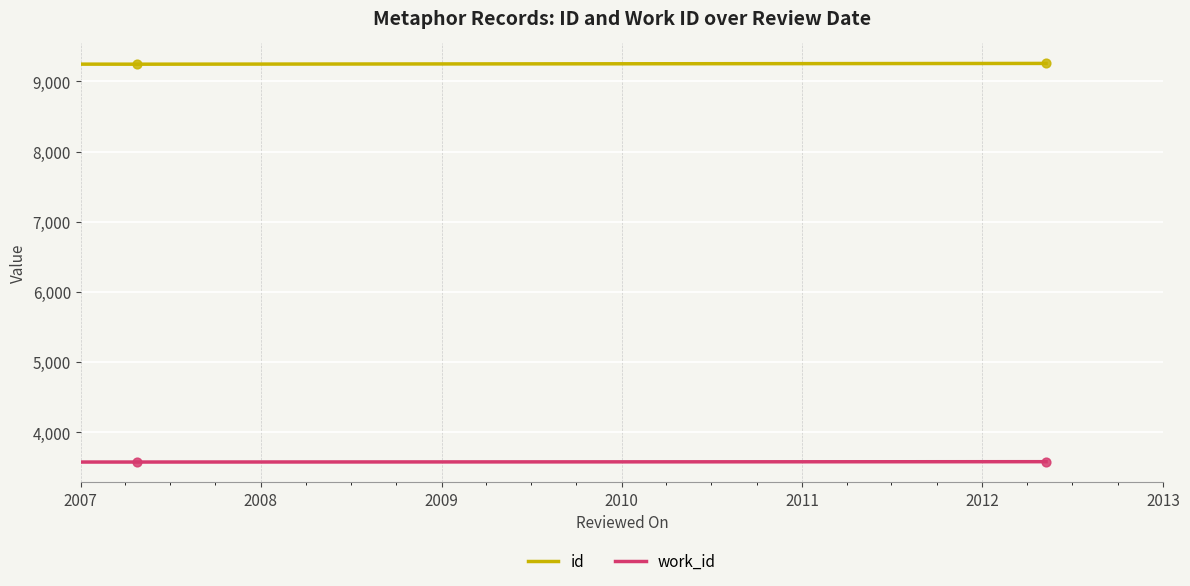

Which series reaches the minimum Y coordinate?

work_id